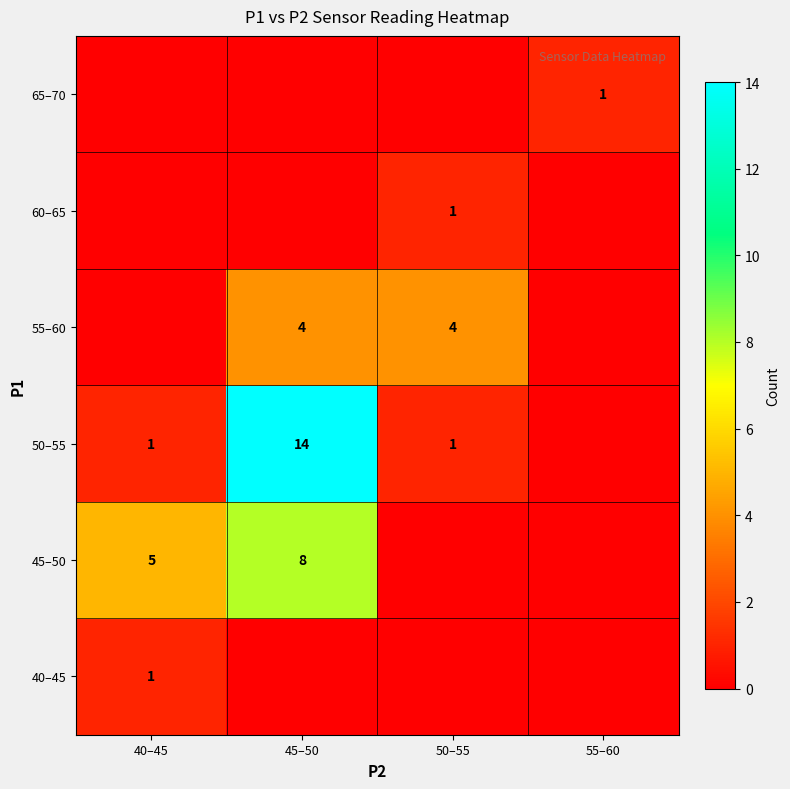

At which category is the sum across all series the highest?

45–50